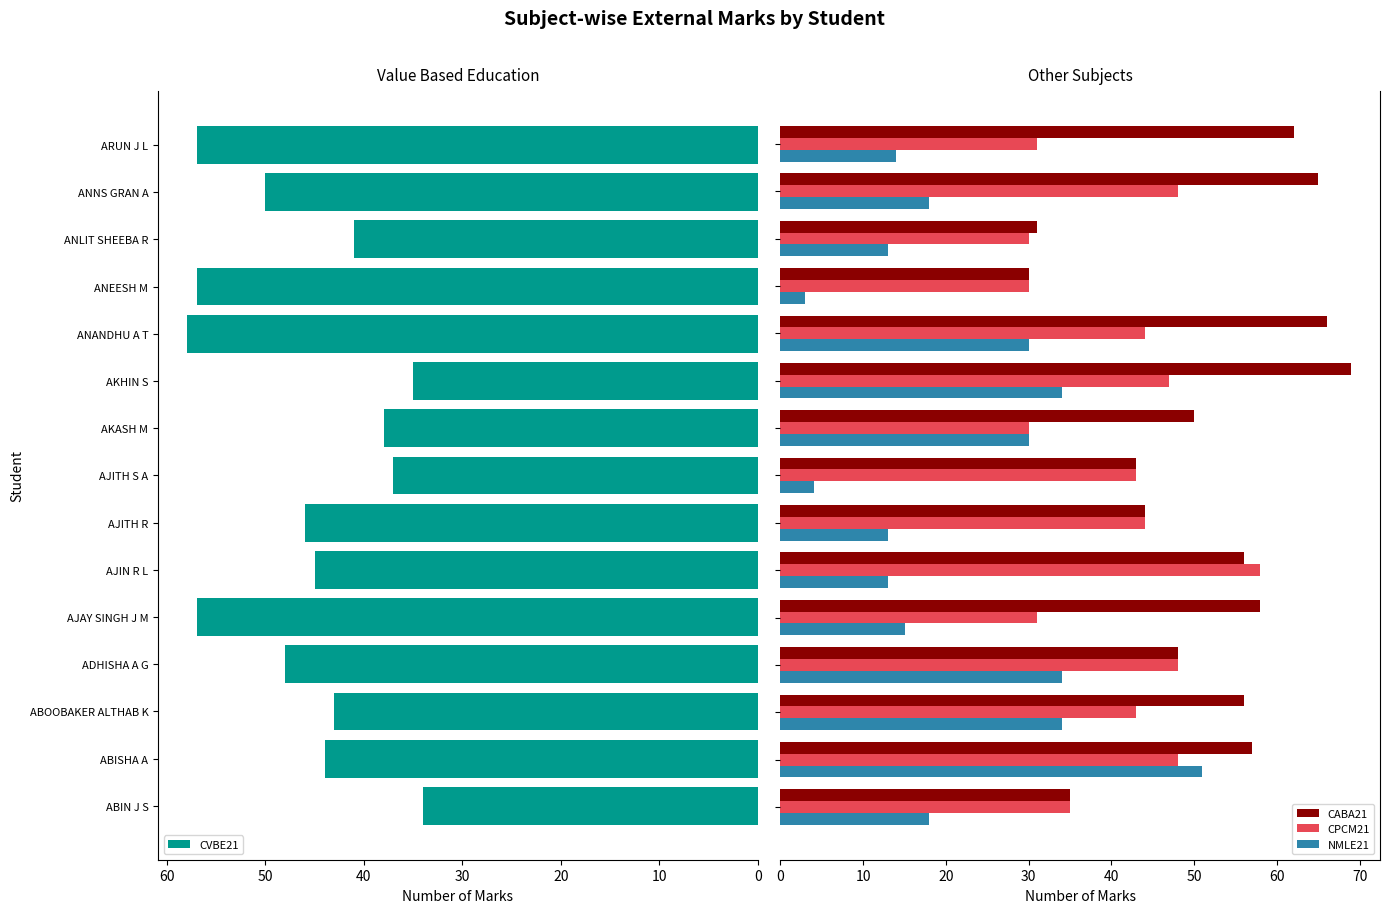

Which series has the largest total across all categories?

CABA21